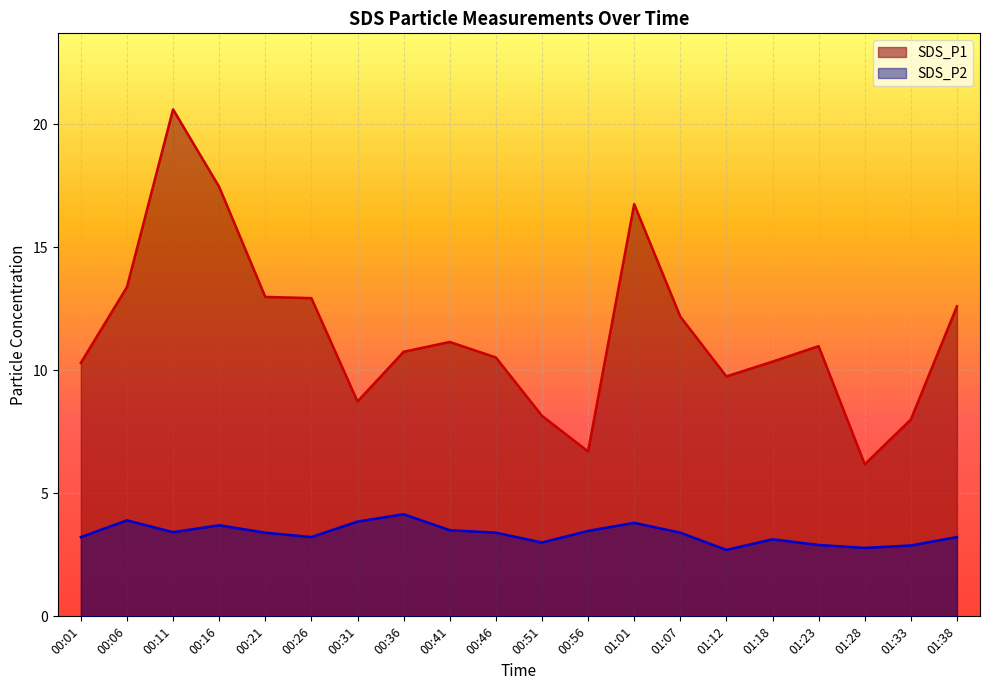

What is the difference between the maximum and minimum values in the SDS_P2 series?

1.5